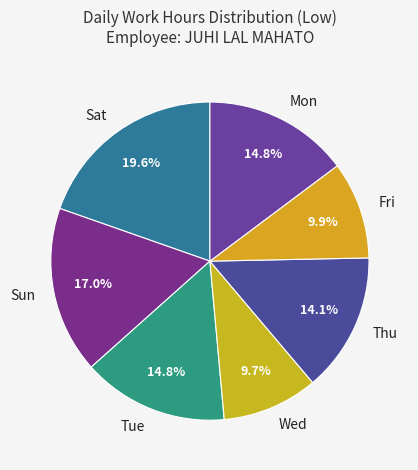

Which category has the biggest portion of the pie?

Sat